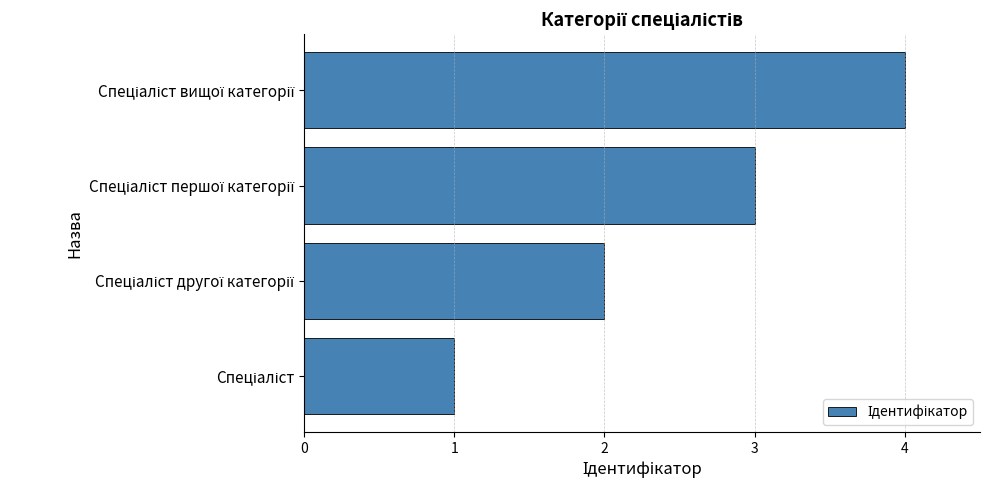

What is the smallest value displayed?

1